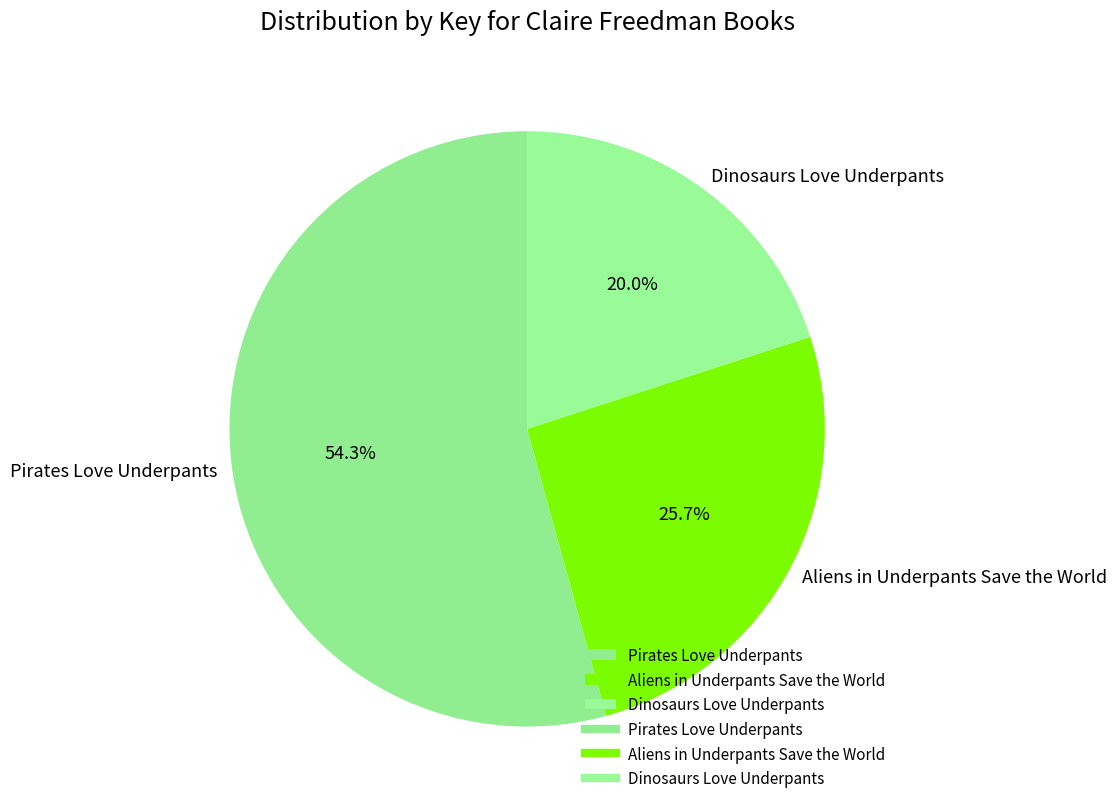

Which category has the biggest portion of the pie?

Pirates Love Underpants